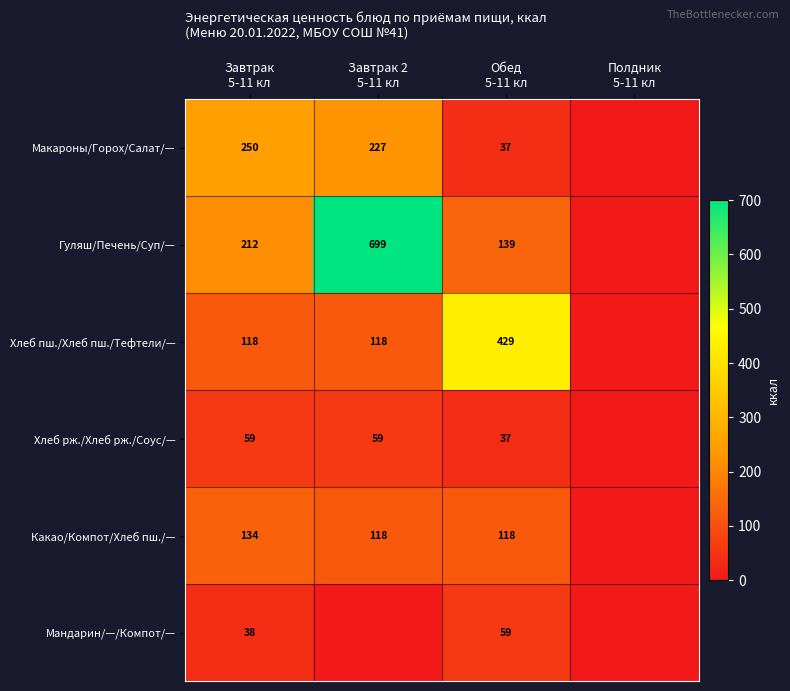

Between Полдник
5-11 кл and Завтрак
5-11 кл, which is larger?

Завтрак
5-11 кл